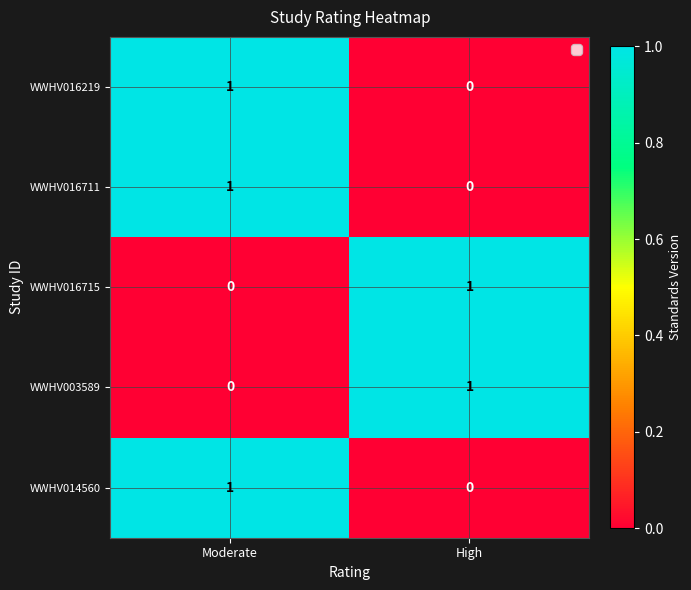

The WWHV003589 series shows 0 at High. True or false?

False